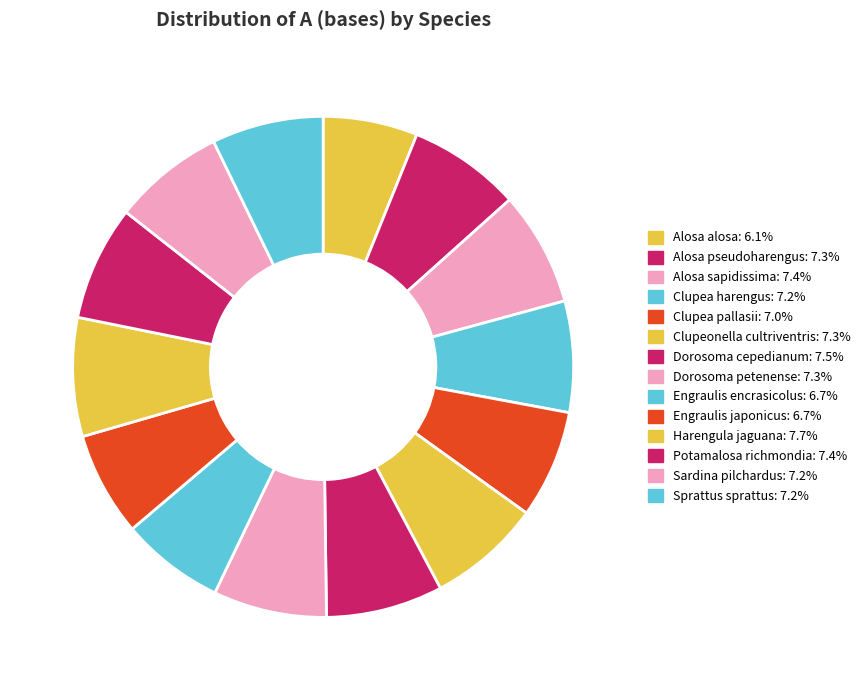

What percentage is the Sardina pilchardus slice, to the nearest percent?

7%